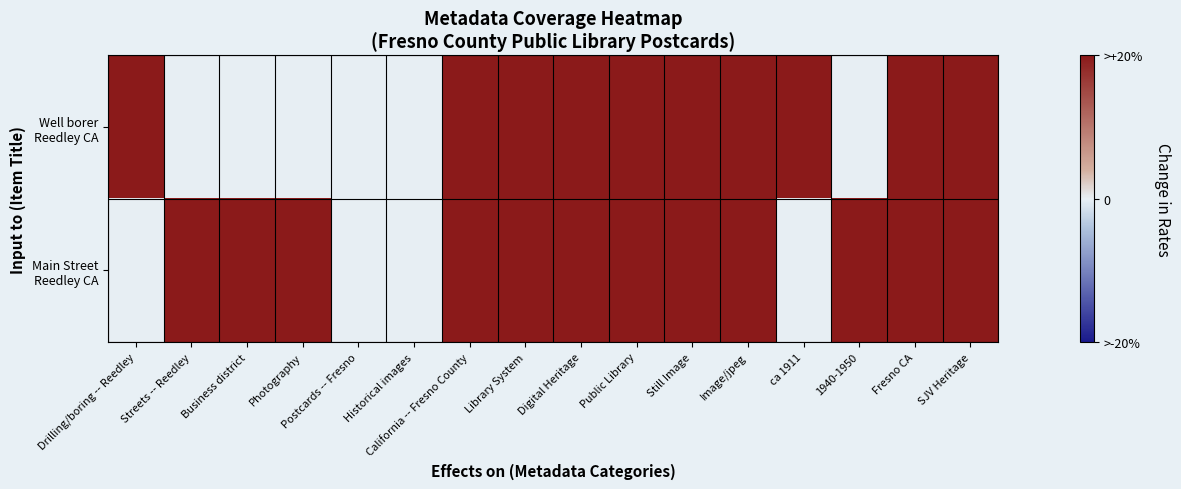

Which series has the largest total across all categories?

Main Street Reedley CA